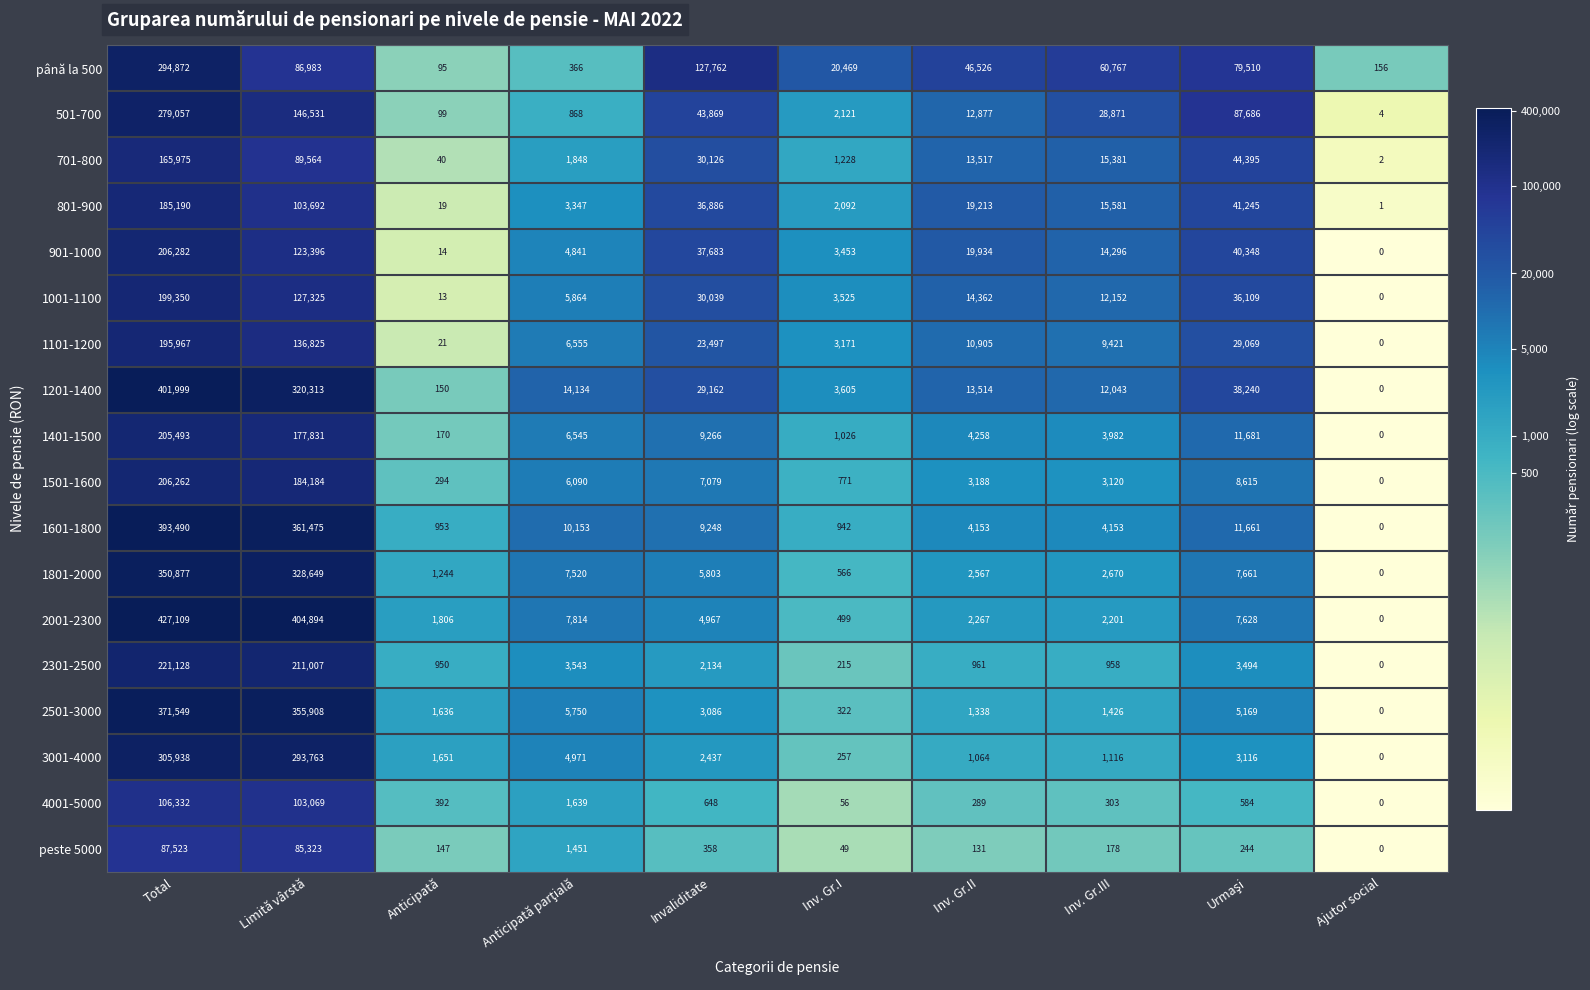

At Inv. Gr.I, list the series in order from largest to smallest.

până la 500, 1201-1400, 1001-1100, 901-1000, 1101-1200, 501-700, 801-900, 701-800, 1401-1500, 1601-1800, 1501-1600, 1801-2000, 2001-2300, 2501-3000, 3001-4000, 2301-2500, 4001-5000, peste 5000